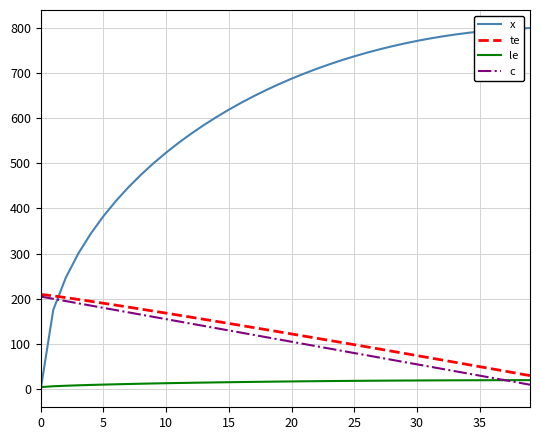

What is the highest value of the te series?

209.7